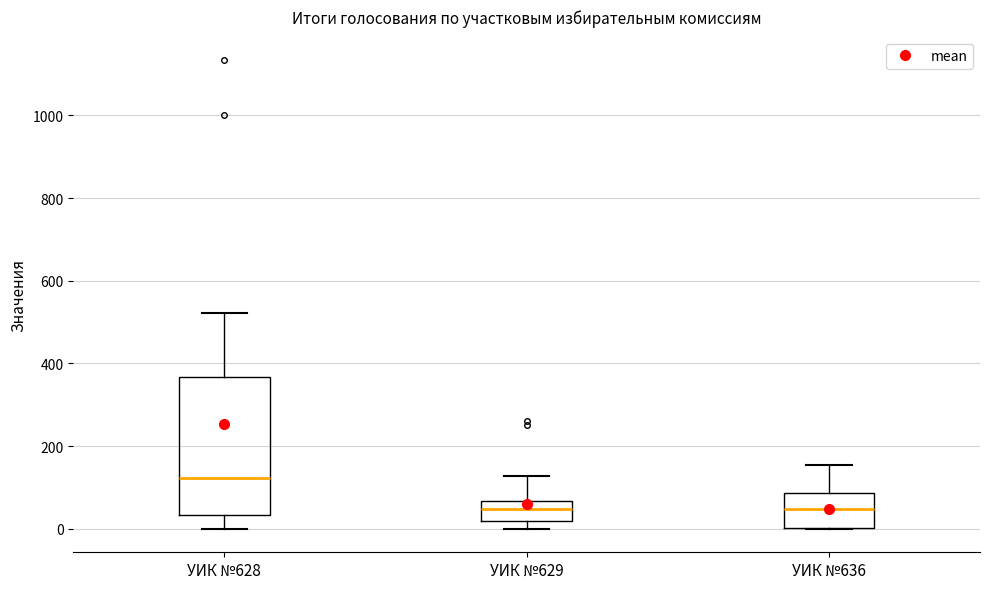

Which box's median line is the highest?

УИК №628